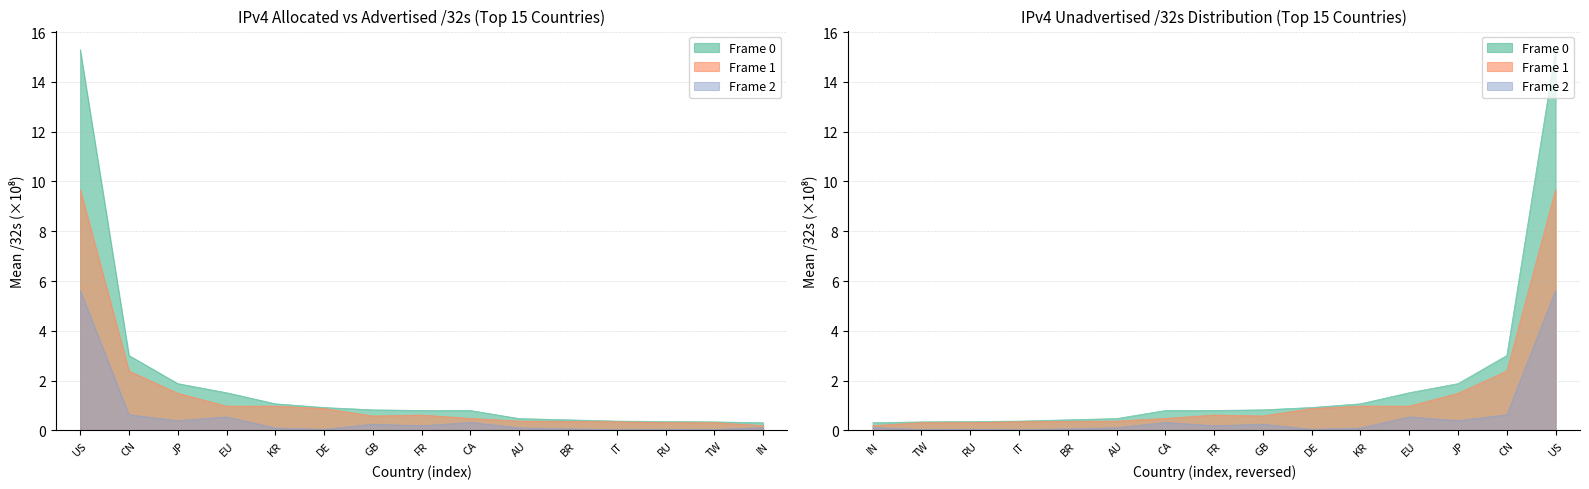

Which series has the largest total across all categories?

Frame 0 (allocated /32s)